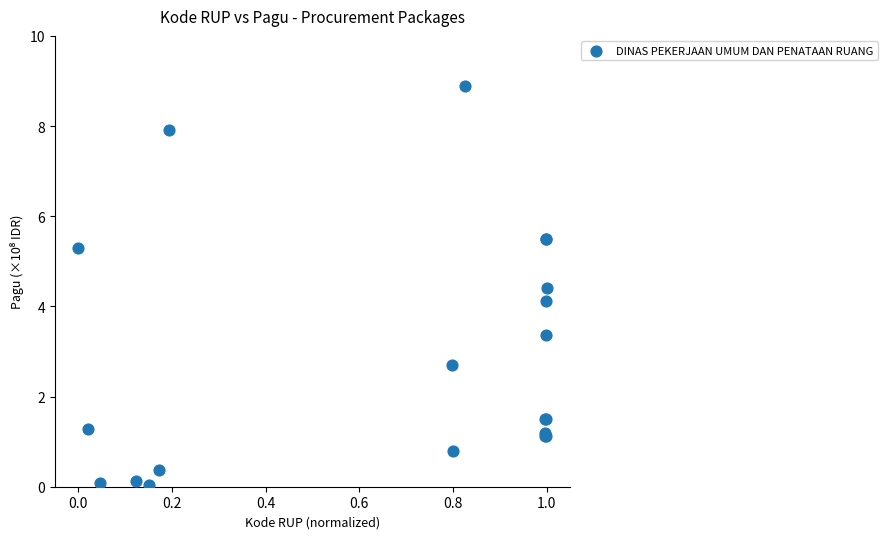

What Y value in the scatter plot is closest to 4?

4.1